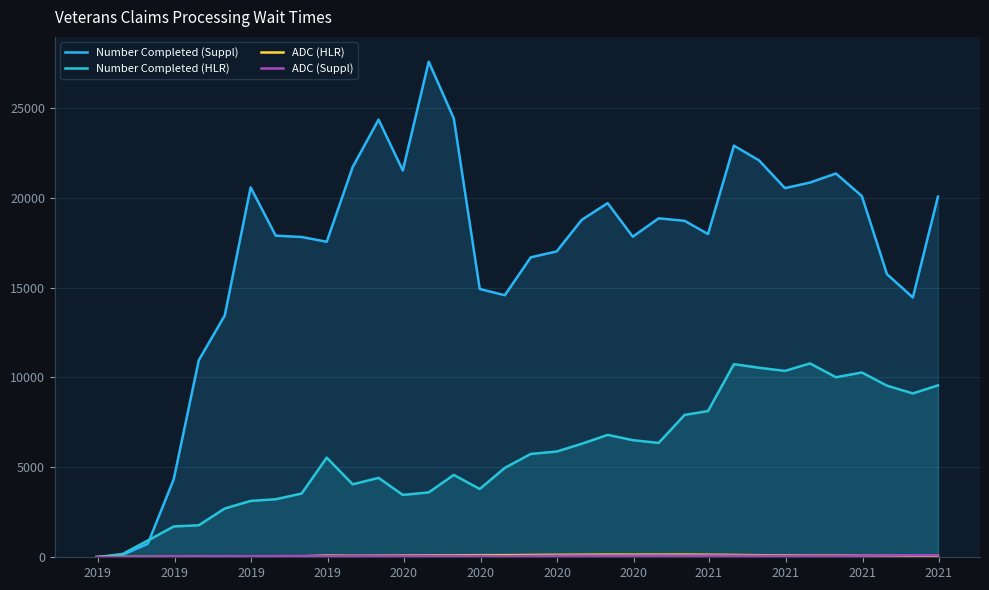

Where do ADC (HLR) and Number Completed (Suppl) first cross each other?

2019 and 2019